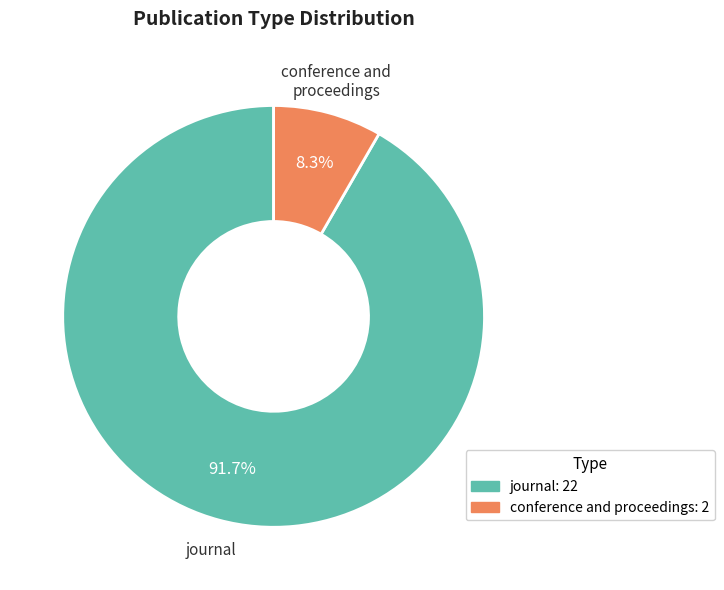

Which category accounts for the majority?

journal